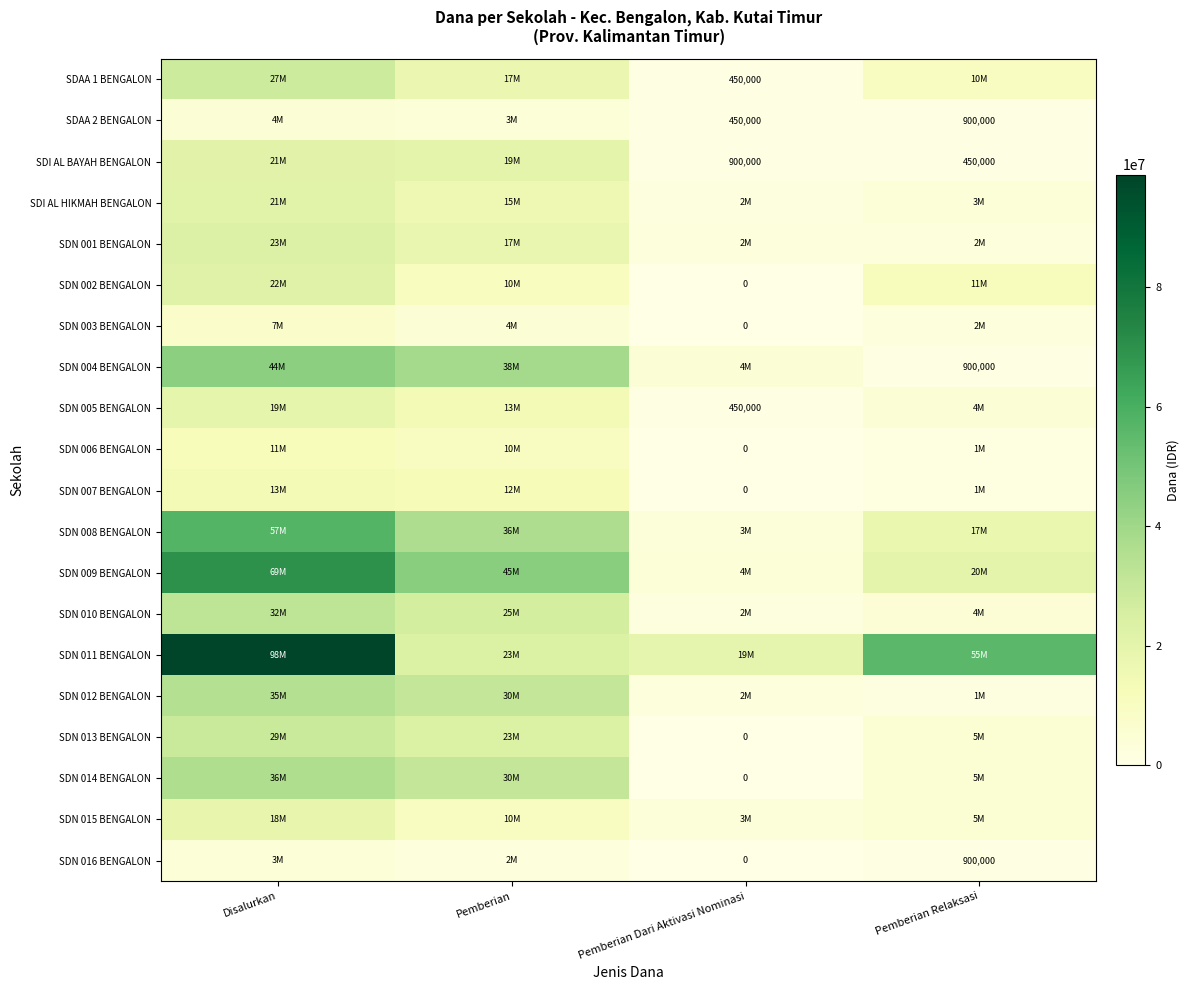

At how many categories does at least one series exceed 54351160?

2